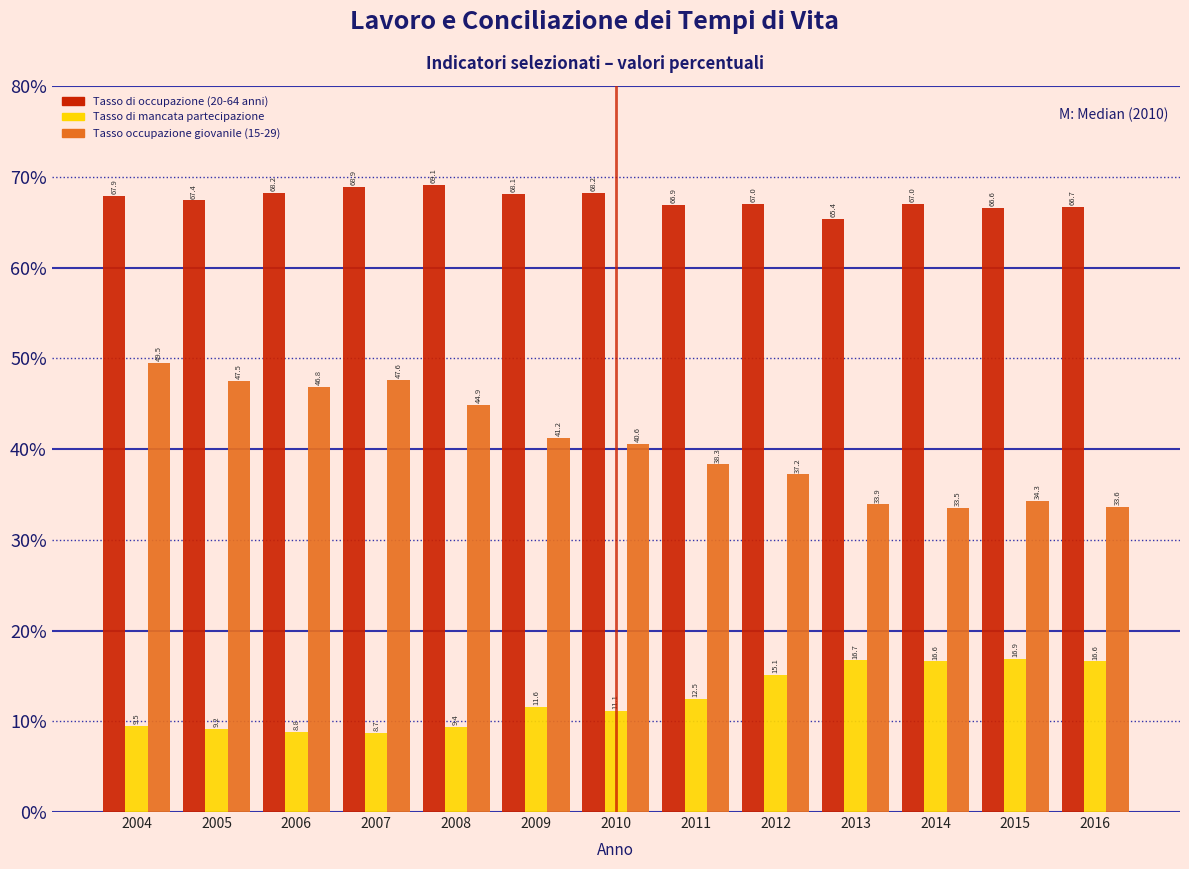

Reading left to right, what are all the values shown in this chart?

Tasso di occupazione (20-64 anni): 2004=67.9	2005=67.4	2006=68.2	2007=68.9	2008=69.1	2009=68.1	2010=68.2	2011=66.9	2012=67.0	2013=65.4	2014=67.0	2015=66.6	2016=66.7
Tasso di mancata partecipazione: 2004=9.5	2005=9.2	2006=8.8	2007=8.7	2008=9.4	2009=11.6	2010=11.1	2011=12.5	2012=15.1	2013=16.7	2014=16.6	2015=16.9	2016=16.6
Tasso occupazione giovanile (15-29): 2004=49.5	2005=47.5	2006=46.8	2007=47.6	2008=44.9	2009=41.2	2010=40.6	2011=38.3	2012=37.2	2013=33.9	2014=33.5	2015=34.3	2016=33.6